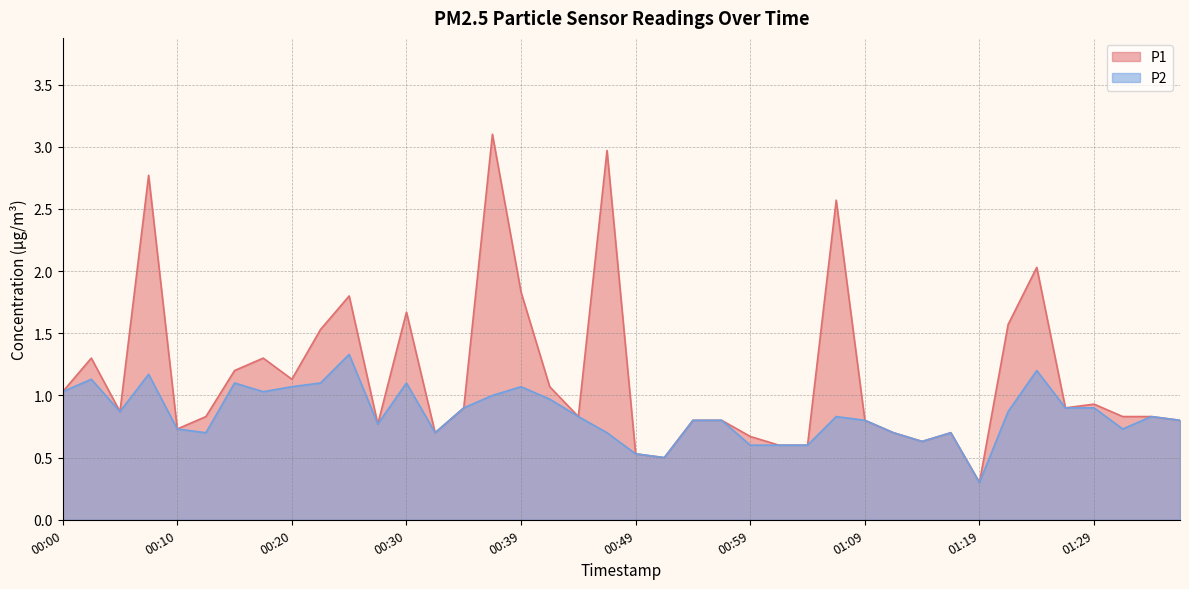

What is the difference between the second highest and minimum values in the P2 series?

0.9